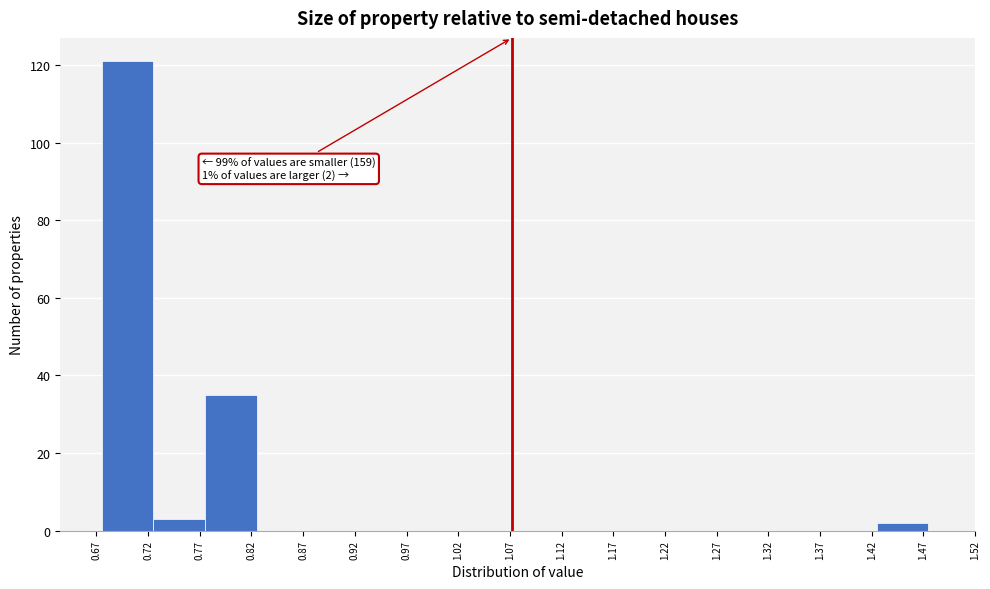

Over which range of the x-axis is the bar tallest?

0.675 to 0.725